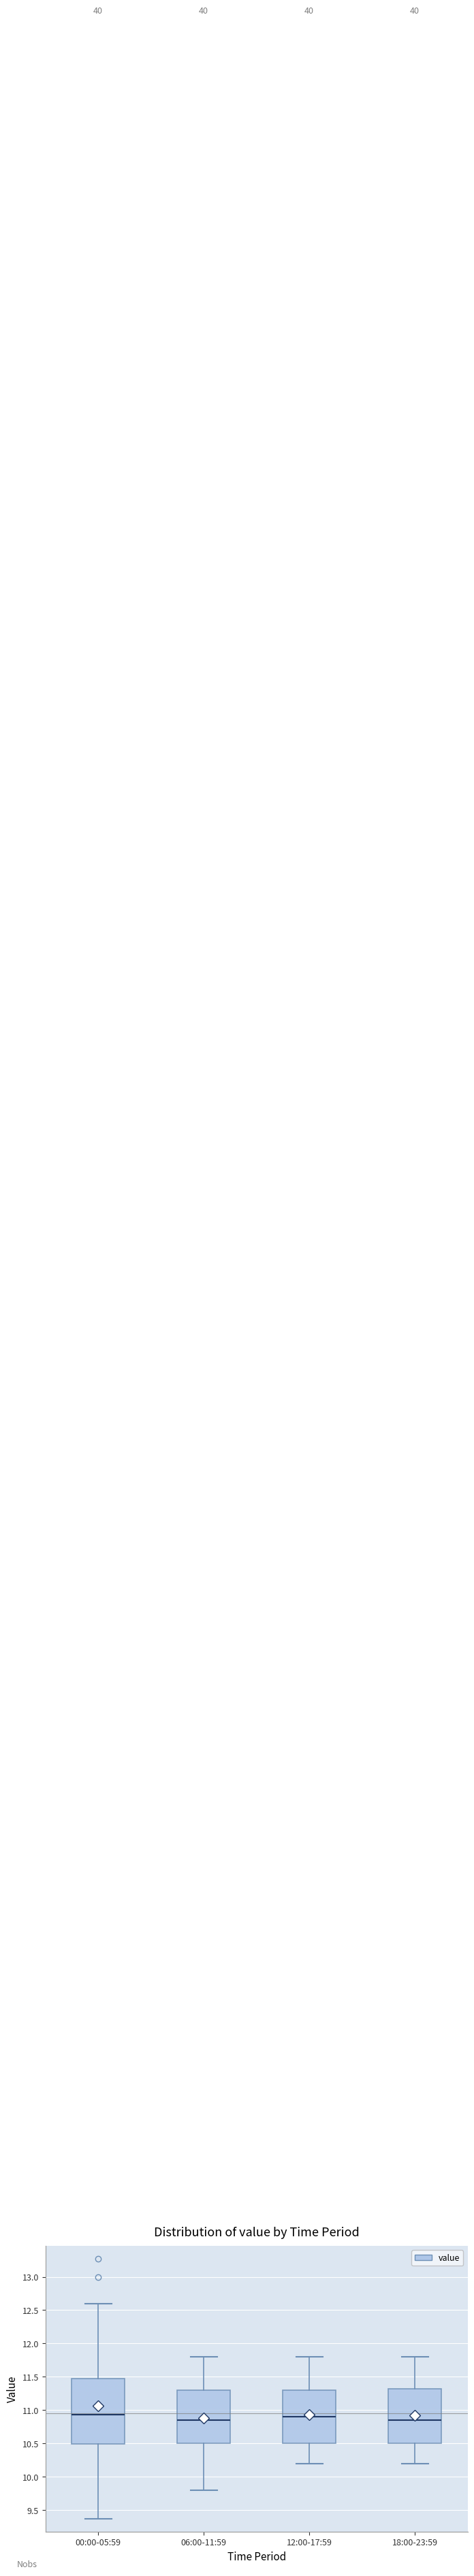

Reading left to right, transcribe this box plot: for each box, give where its median line is, the range the box spans, and where its two whiskers end, as read against the y-axis. The values are not printed on the chart, so give them approximately, as read against the axis.

00:00-05:59: median 10.95, box 10.50 to 11.50, whiskers 9.35 to 12.60
06:00-11:59: median 10.85, box 10.50 to 11.30, whiskers 9.80 to 11.80
12:00-17:59: median 10.90, box 10.50 to 11.30, whiskers 10.20 to 11.80
18:00-23:59: median 10.85, box 10.50 to 11.35, whiskers 10.20 to 11.80